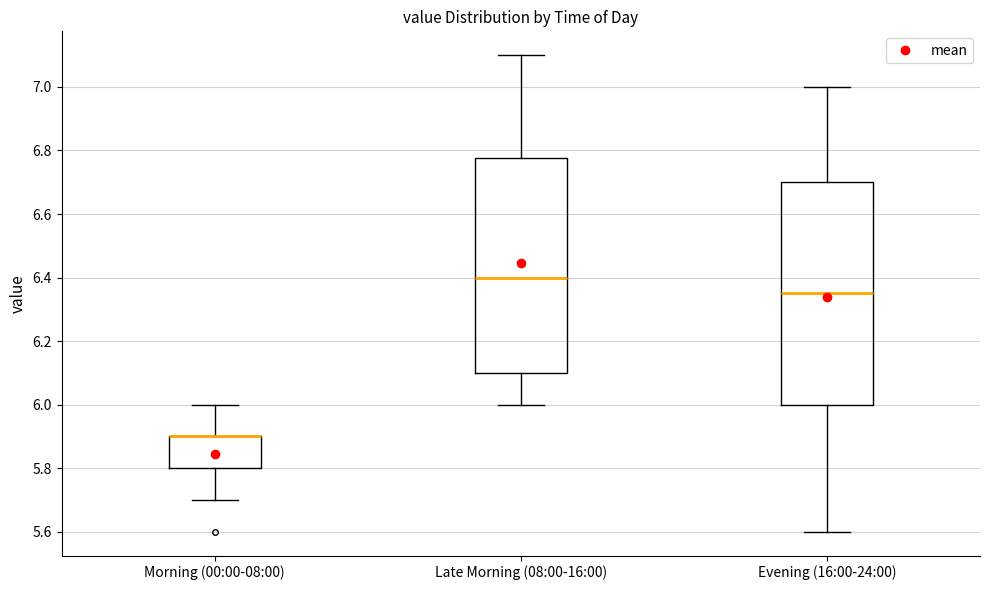

Which box is the tallest, from its lower edge to its upper edge?

Evening (16:00-24:00)